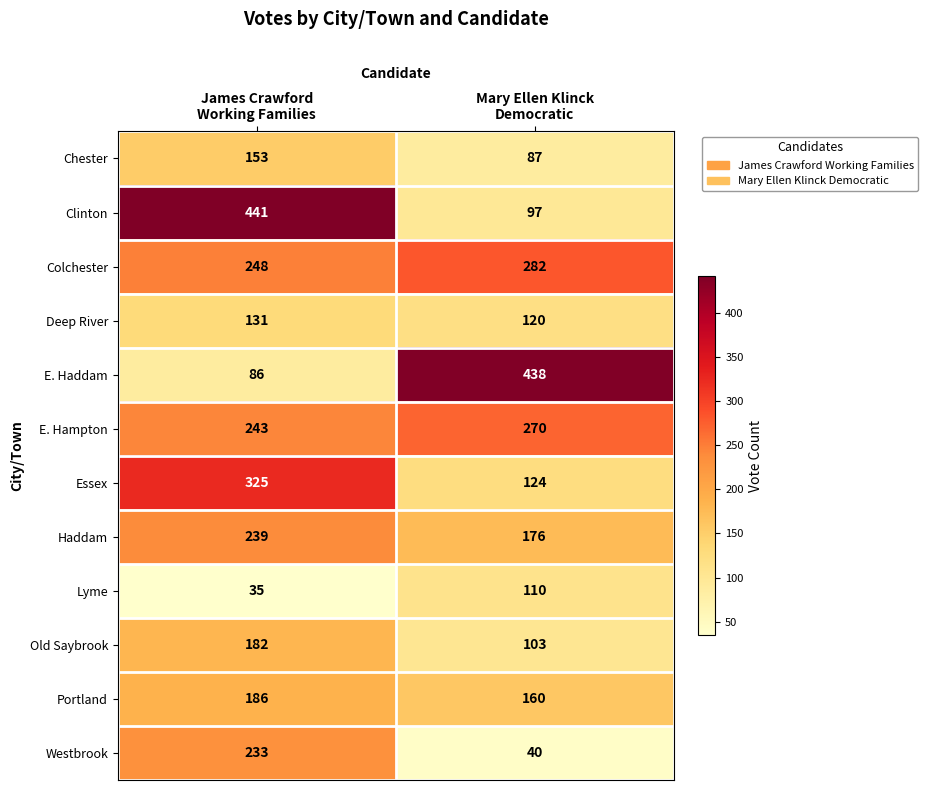

What is the spread (max minus min) of values at James Crawford
Working Families?

406